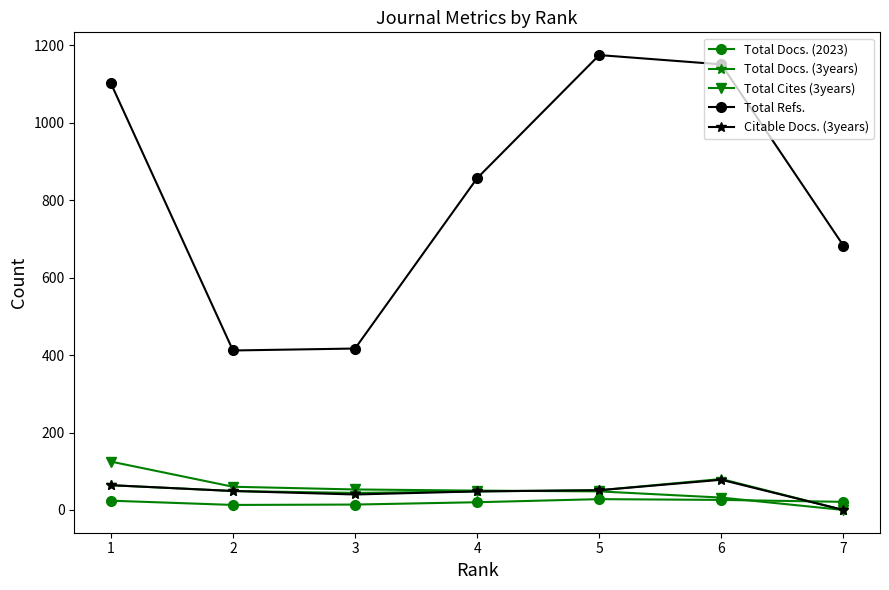

How many distinct data groups are displayed?

5